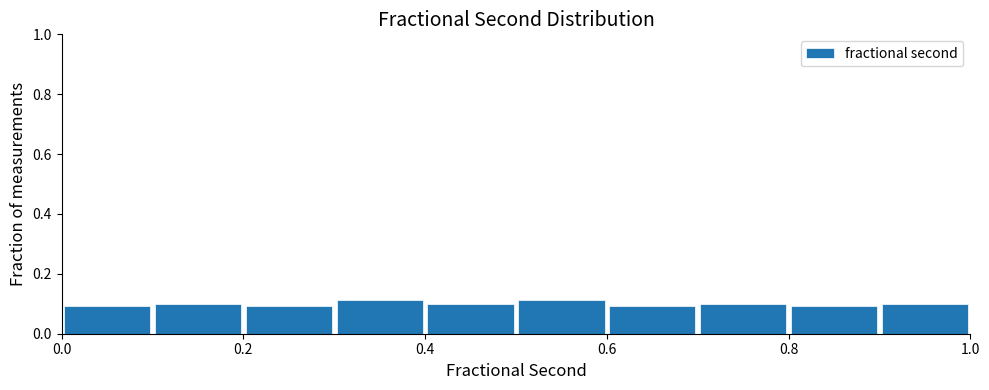

Reading left to right, transcribe this chart: for each bar, give the range it covers on the x-axis and its height. The values are not printed on the chart, so give them approximately, as read against the axis.

0.0 to 0.1: 0.10
0.1 to 0.2: 0.10
0.2 to 0.3: 0.10
0.3 to 0.4: 0.12
0.4 to 0.5: 0.10
0.5 to 0.6: 0.12
0.6 to 0.7: 0.10
0.7 to 0.8: 0.10
0.8 to 0.9: 0.10
0.9 to 1.0: 0.10